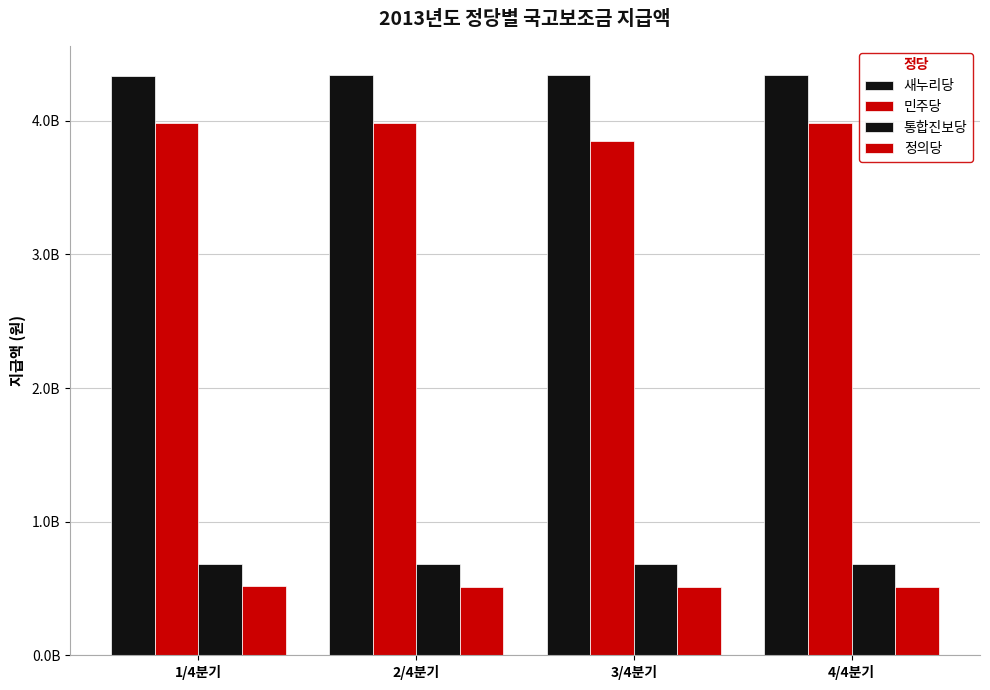

Which series changed the most between 1/4분기 and 4/4분기?

새누리당